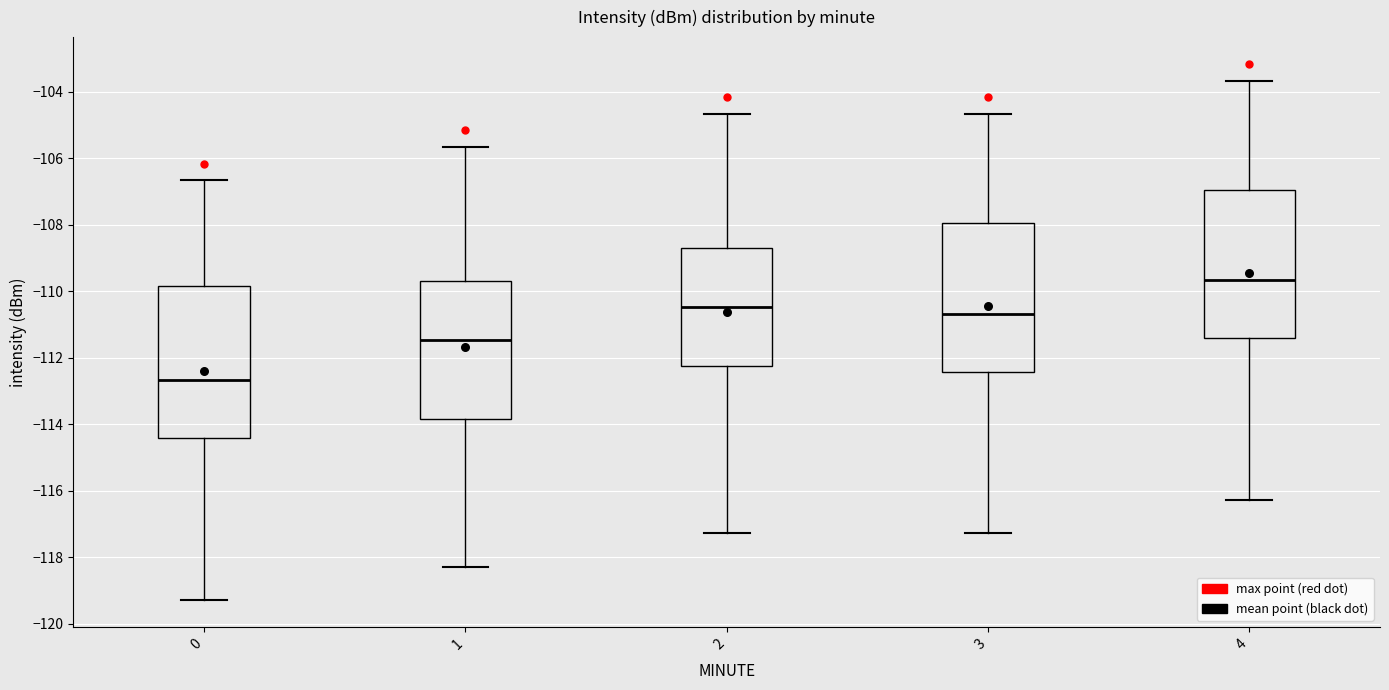

Reading left to right, transcribe this box plot: for each box, give where its median line is, the range the box spans, and where its two whiskers end, as read against the y-axis. The values are not printed on the chart, so give them approximately, as read against the axis.

0: median -112.6, box -114.4 to -109.8, whiskers -119.2 to -106.6
1: median -111.4, box -113.8 to -109.8, whiskers -118.2 to -105.6
2: median -110.4, box -112.2 to -108.8, whiskers -117.2 to -104.6
3: median -110.6, box -112.4 to -108.0, whiskers -117.2 to -104.6
4: median -109.6, box -111.4 to -107.0, whiskers -116.2 to -103.6